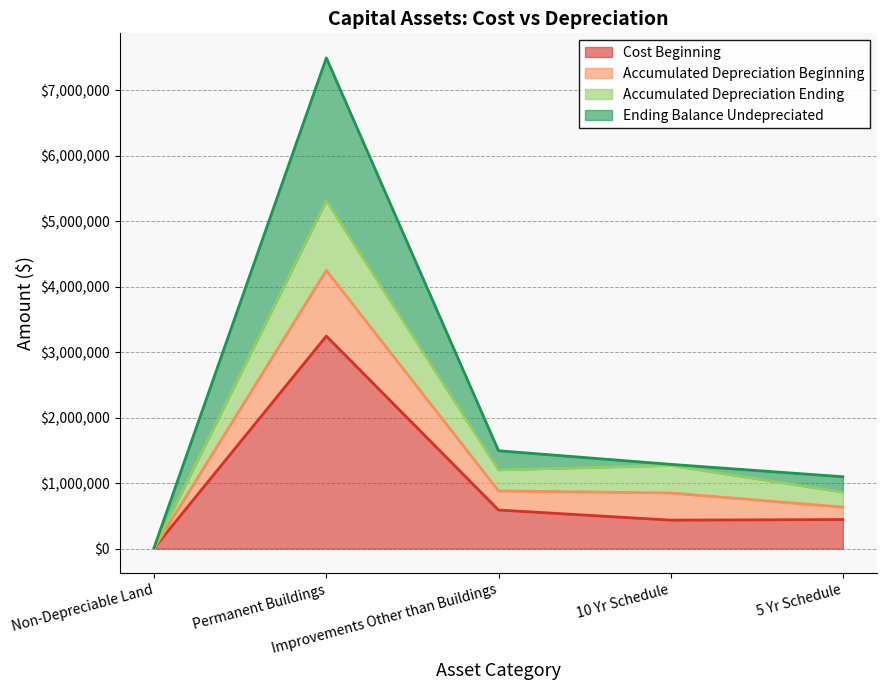

Read the Cost Beginning value at Permanent Buildings, to the nearest 10.

3245850